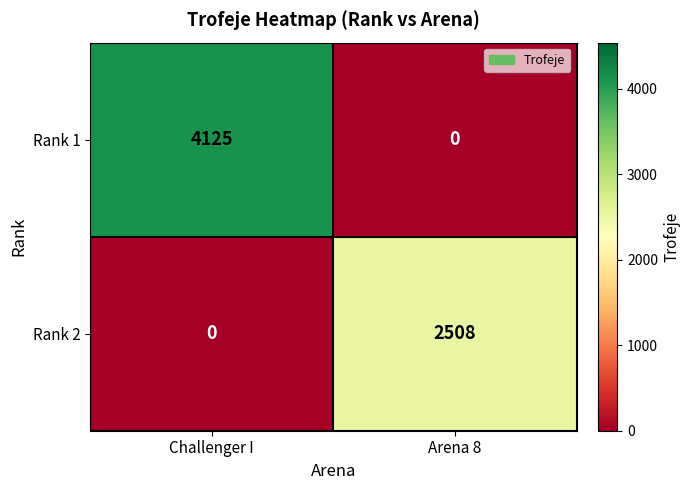

The Rank 2 series shows 2508 at Arena 8. True or false?

True